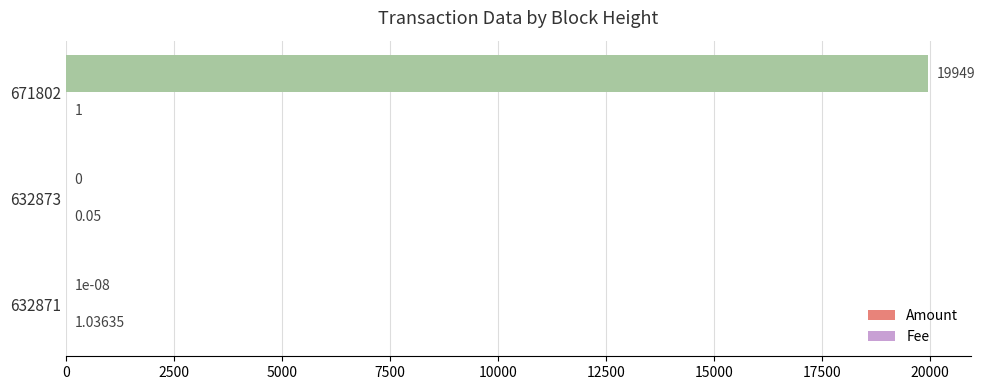

Between 632871 and 671802, which series saw the biggest shift?

Amount